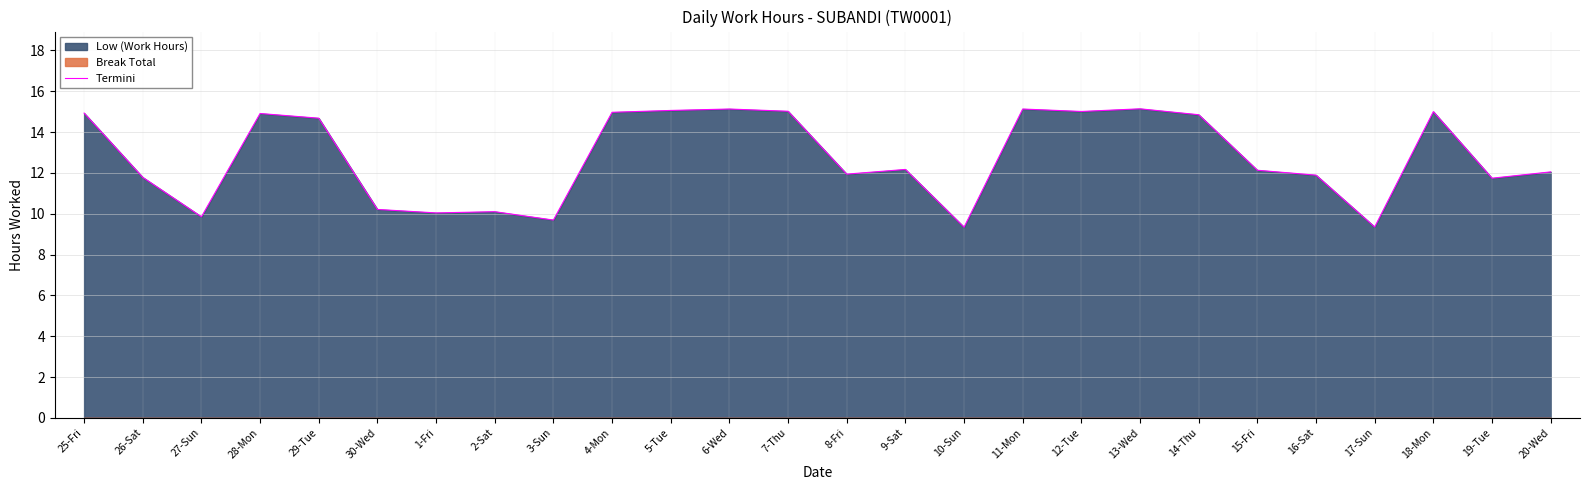

Reading left to right, list all the values displayed in this chart.

14.9	11.8	9.8	14.9	14.7	10.2	10.0	10.1	9.7	15.0	15.1	15.1	15.0	11.9	12.2	9.3	15.1	15.0	15.1	14.8	12.1	11.9	9.3	15.0	11.7	12.1